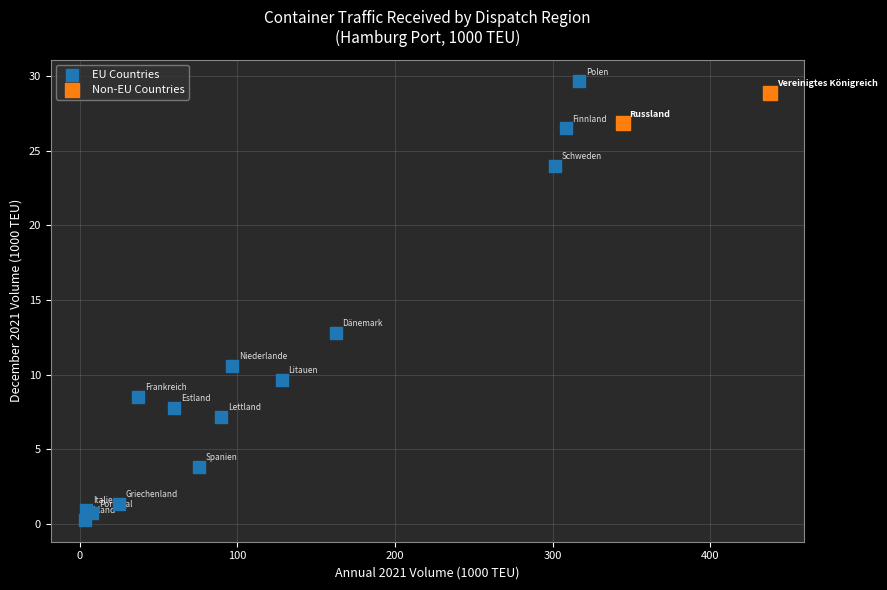

What are all the series names shown in the legend?

EU Countries, Non-EU Countries